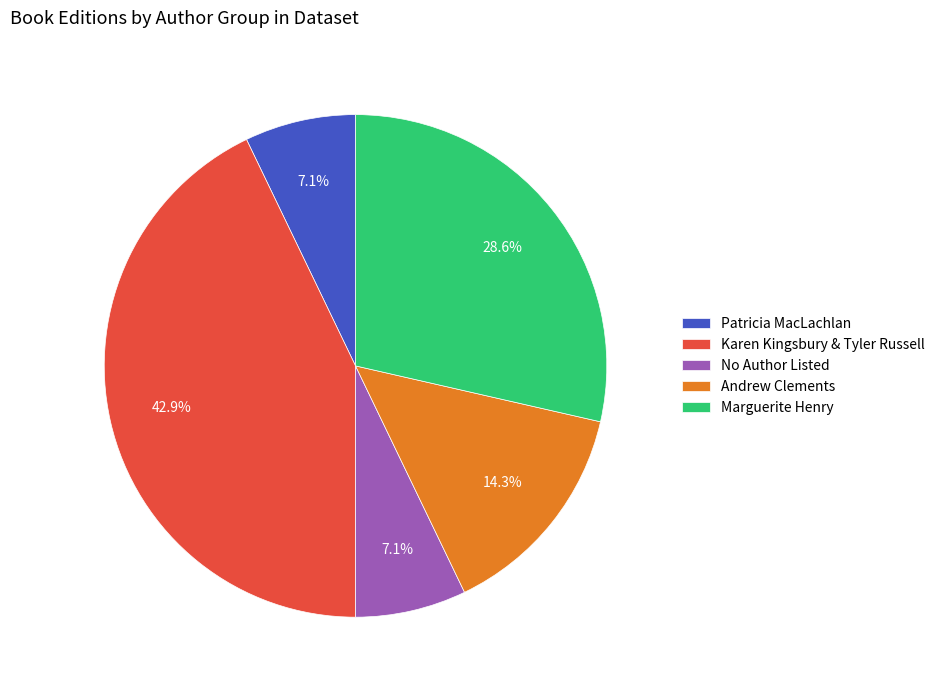

Does Karen Kingsbury & Tyler Russell represent more than half of the total?

No